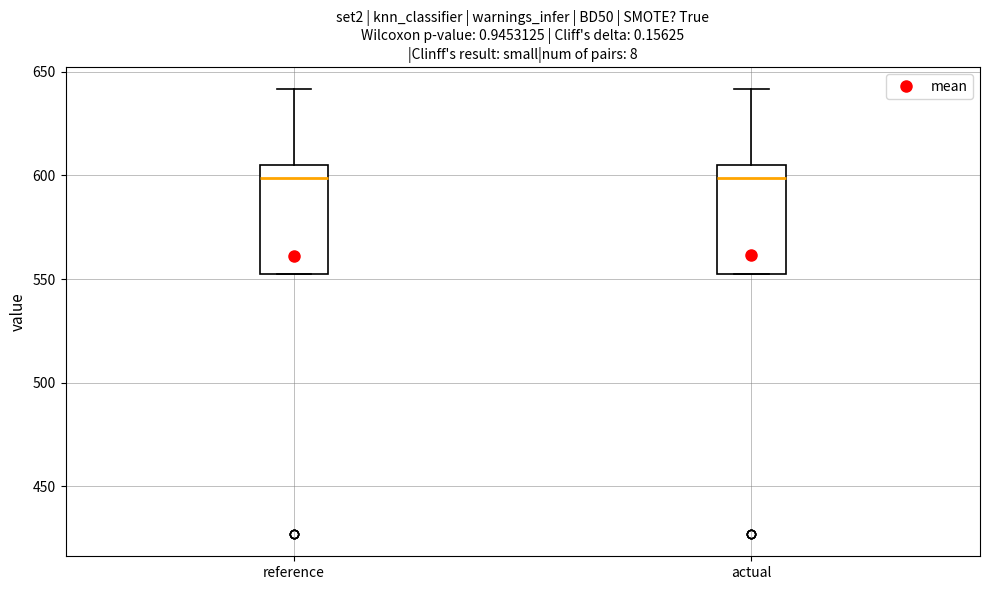

Reading left to right, transcribe this box plot: for each box, give where its median line is, the range the box spans, and where its two whiskers end, as read against the y-axis. The values are not printed on the chart, so give them approximately, as read against the axis.

reference: median 600, box 550 to 605, whiskers 550 to 640
actual: median 600, box 555 to 605, whiskers 555 to 640